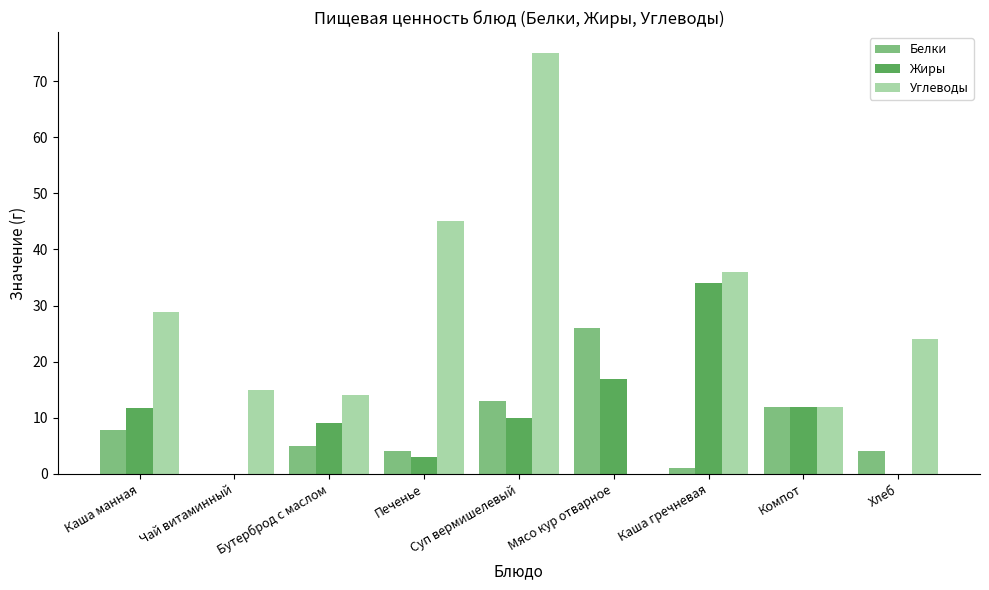

At which category is the sum across all series the highest?

Суп вермишелевый